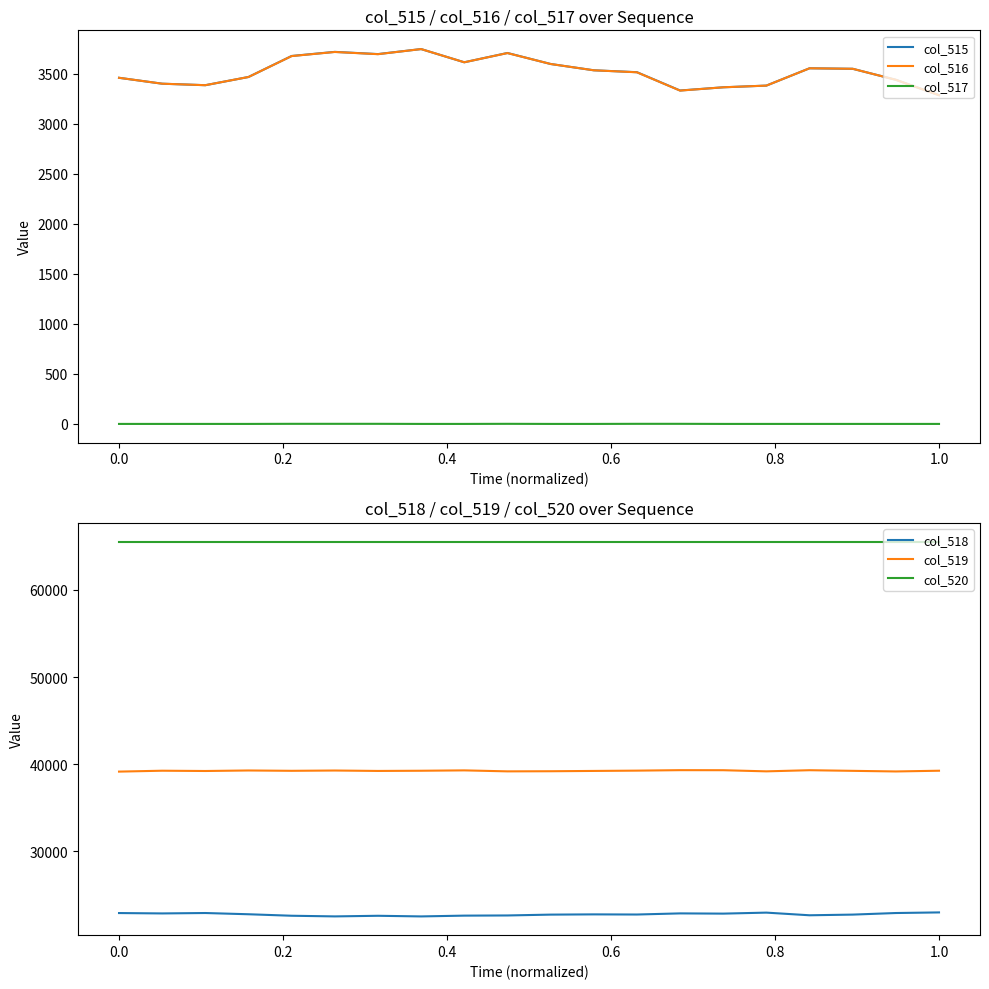

True or false: col_517 and col_515 intersect in this chart.

False